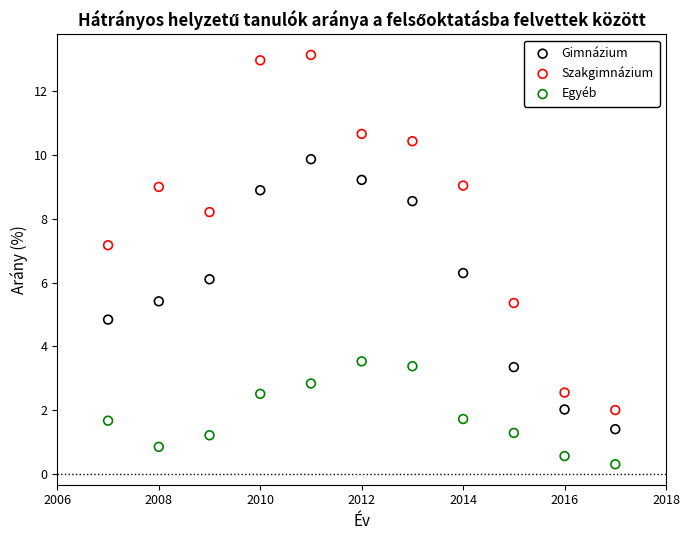

Across all data points, what is the range of X values (max minus min)?

10.0